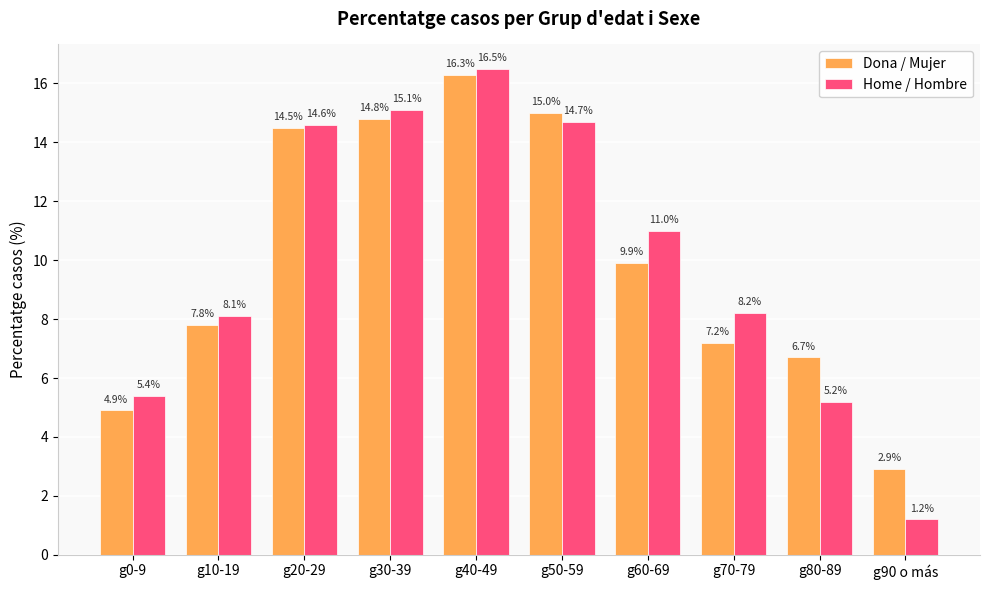

What is the average value of the Dona / Mujer series?

10.0